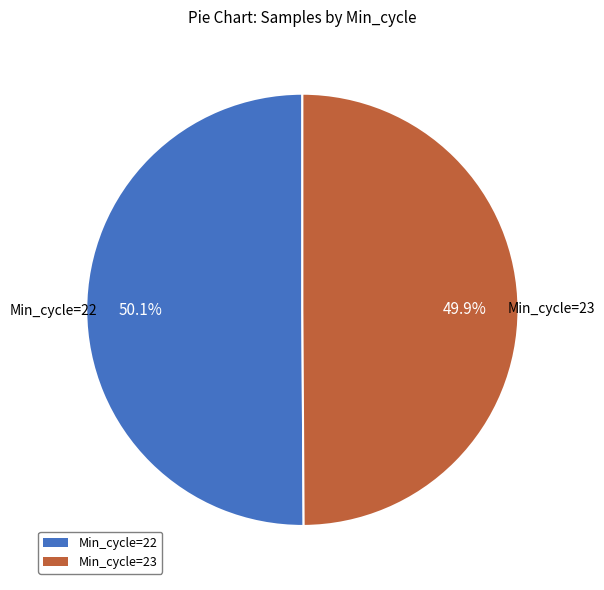

How many slices are in this pie chart?

2